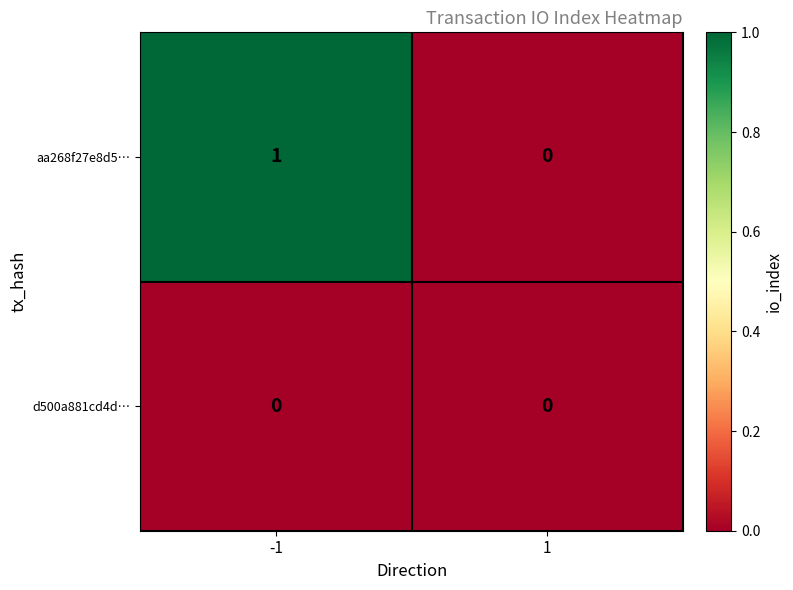

What is the greatest value displayed?

1